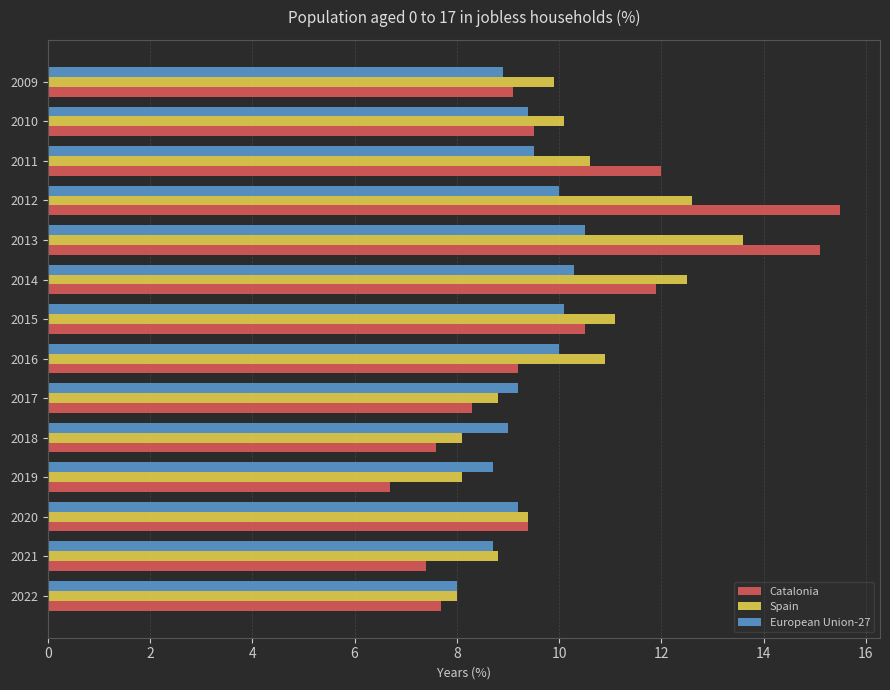

Which category has the lowest value in the Catalonia series?

2019